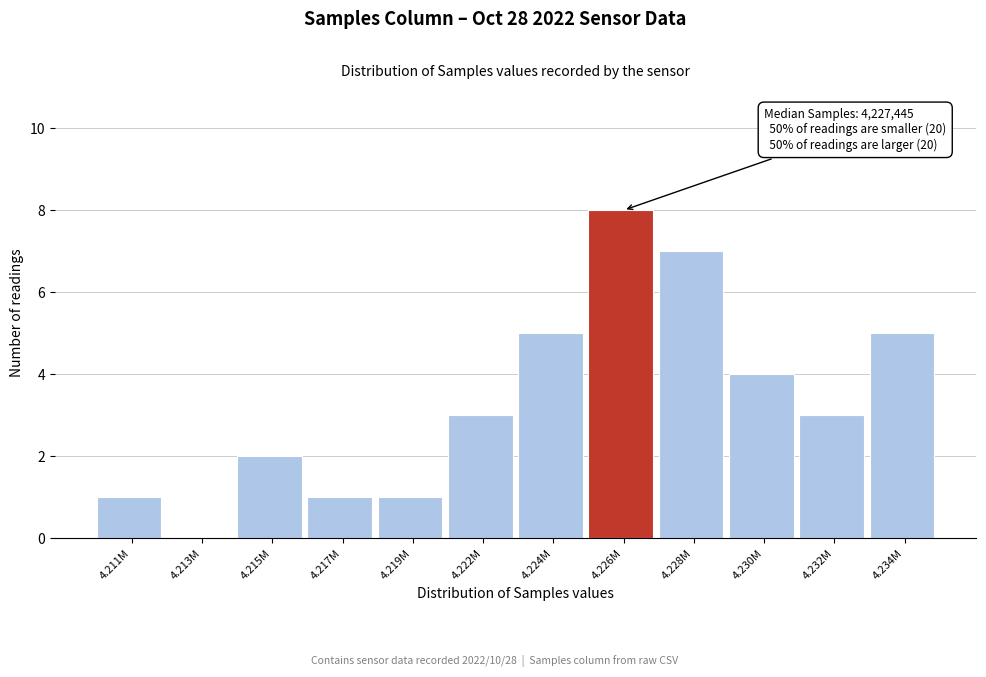

Reading left to right, transcribe all the data shown in this chart.

4.211M=1	4.213M=0	4.215M=2	4.217M=1	4.219M=1	4.222M=3	4.224M=5	4.226M=8	4.228M=7	4.230M=4	4.232M=3	4.234M=5